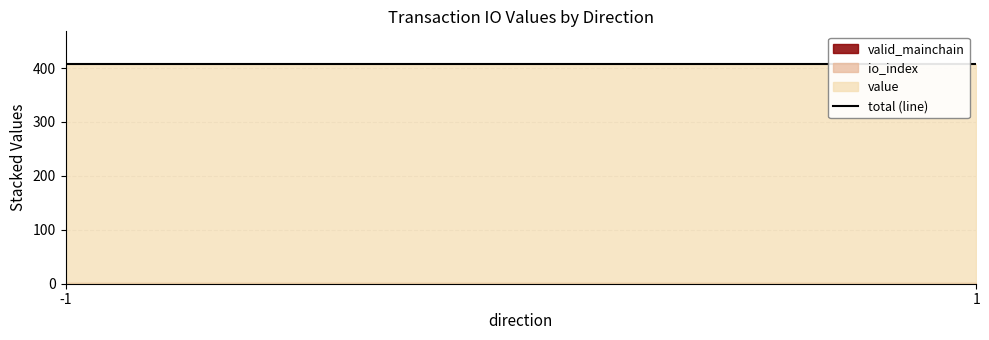

Reading left to right, extract all data points from this chart.

io_index: -1=0.0	-1=1.0	1=0.0	1=1.0
value: -1=0.1	-1=406.0	1=0.1	1=406.0
valid_mainchain: -1=1.0	-1=1.0	1=1.0	1=1.0